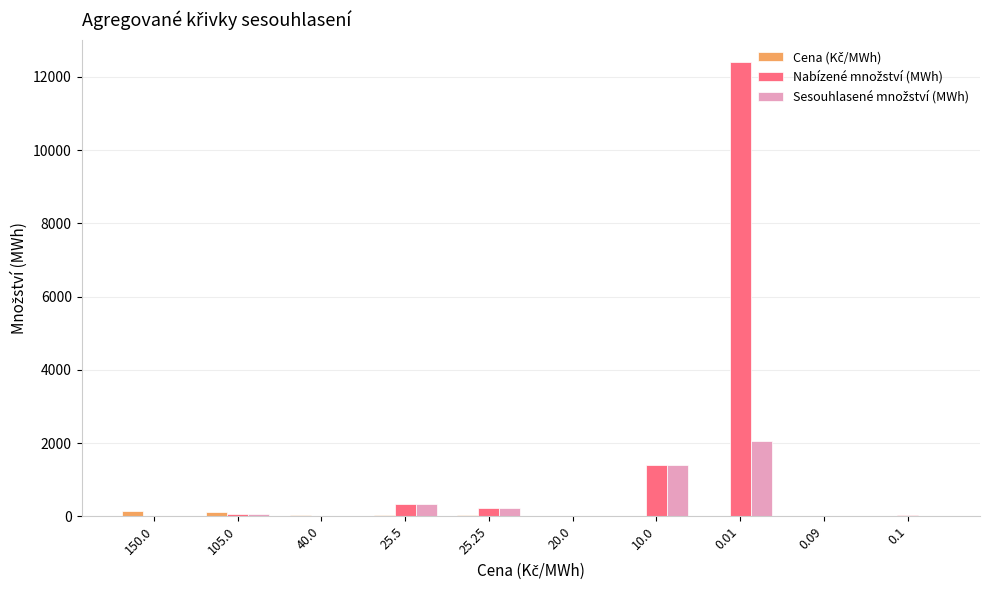

What is the highest value of the Cena (Kč/MWh) series?

150.0